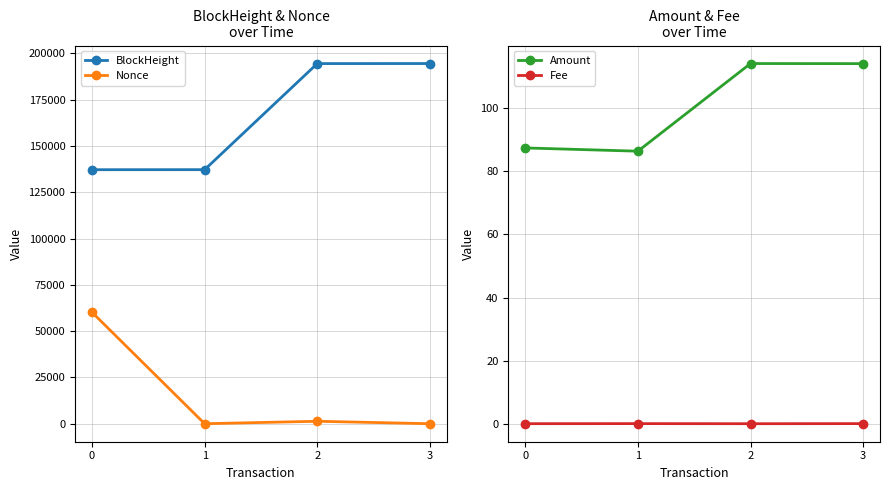

Does the chart display data point markers on the line(s)?

Yes